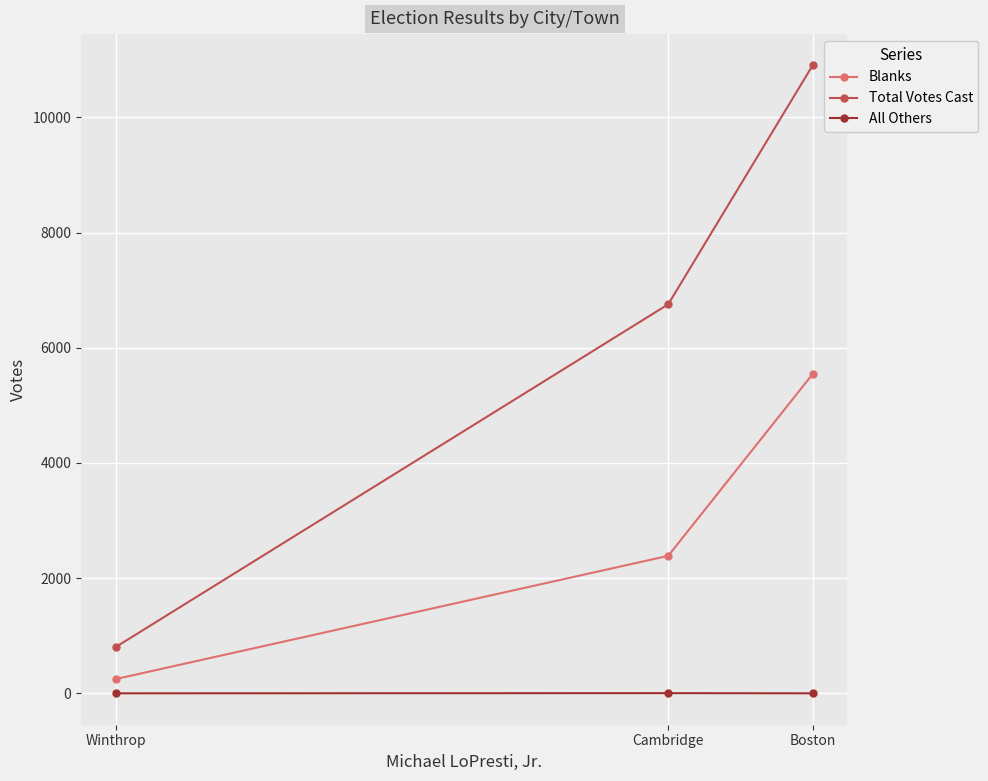

What is the difference between the maximum and second lowest values in the Blanks series?

3155